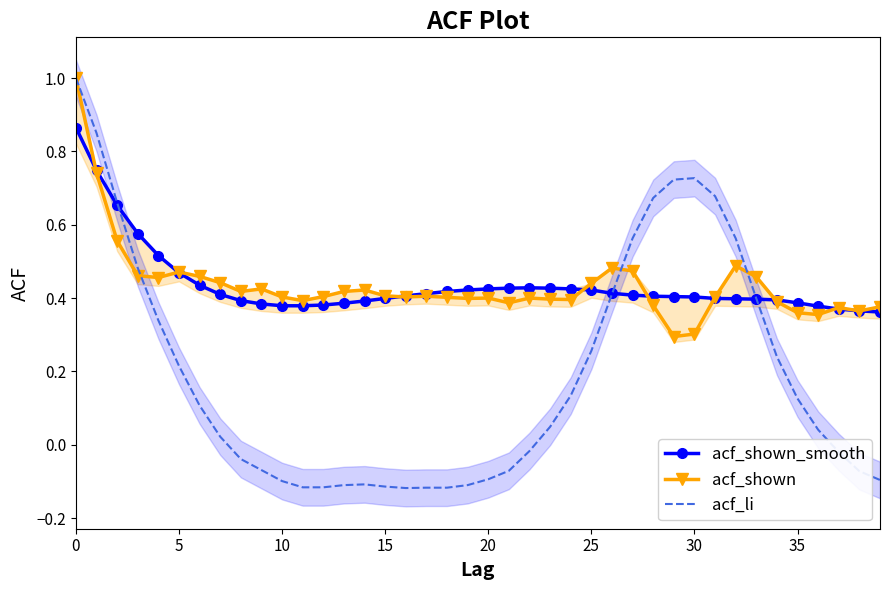

What are all the series names shown in the legend?

acf_shown_smooth, acf_shown, acf_li